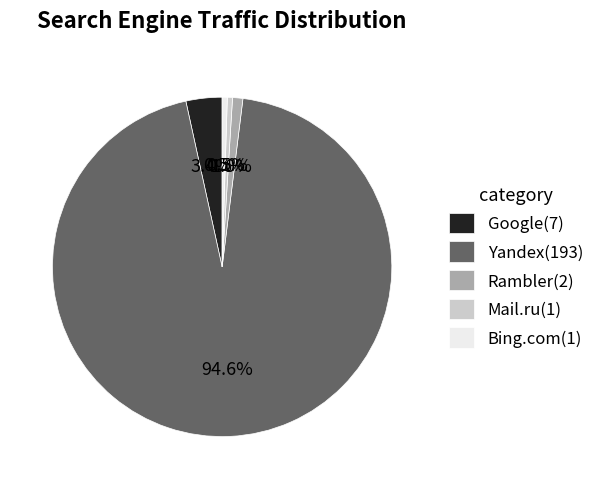

Which category has the biggest portion of the pie?

Yandex